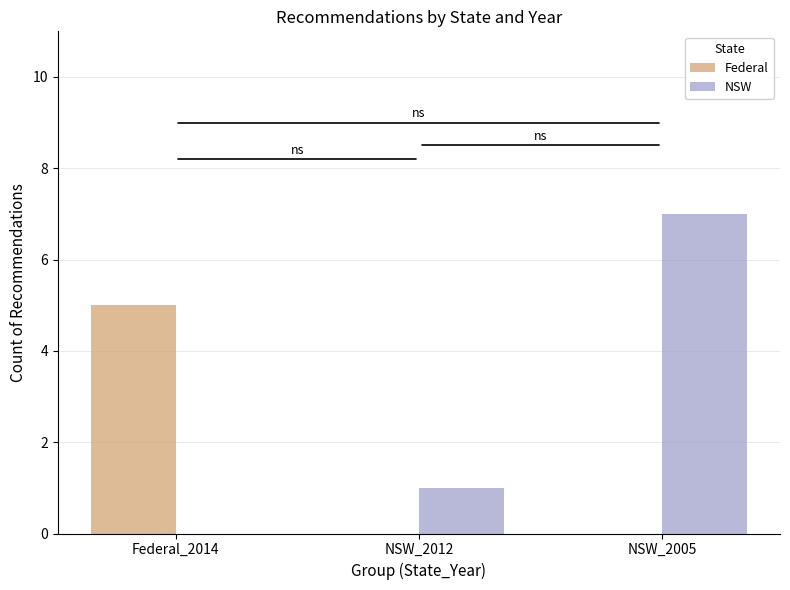

How many groups of bars are there?

3